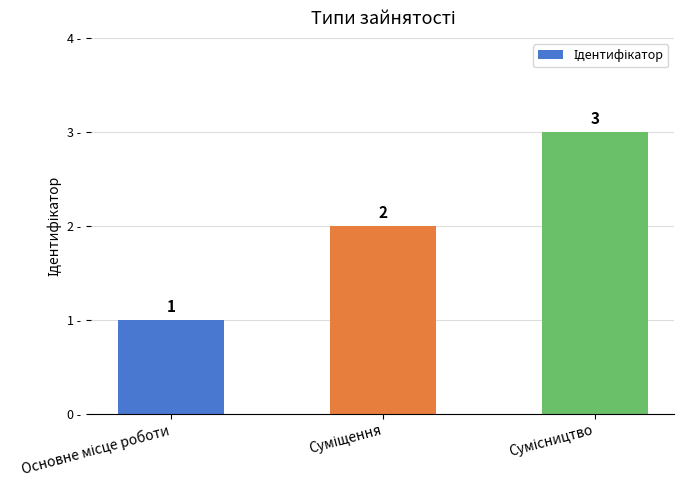

What is the sum of all values?

6